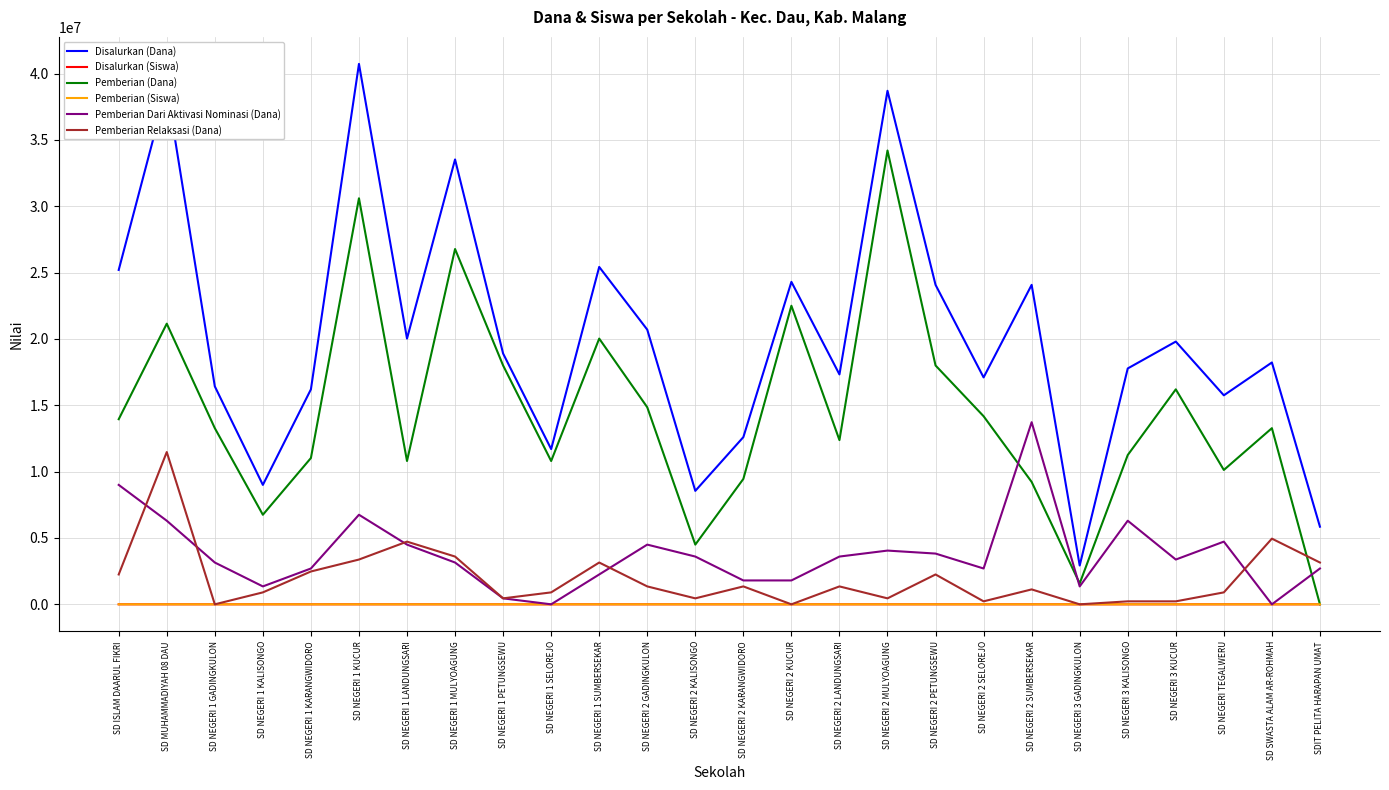

The value of Pemberian Relaksasi (Dana) at SD NEGERI 2 GADINGKULON is 1350000. True or false?

True